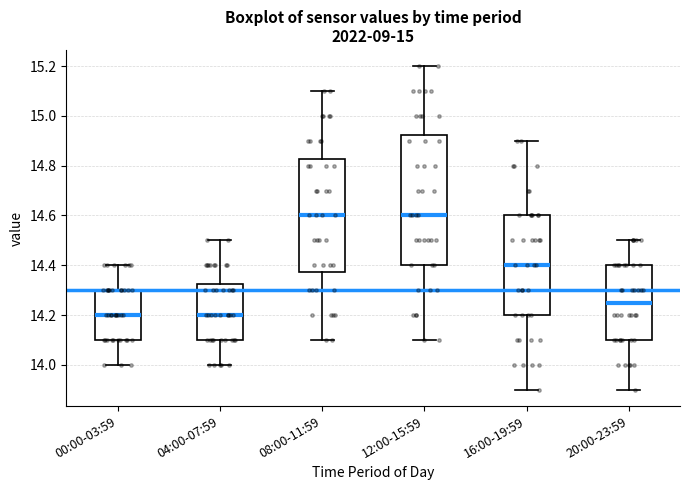

Reading left to right, transcribe this box plot: for each box, give where its median line is, the range the box spans, and where its two whiskers end, as read against the y-axis. The values are not printed on the chart, so give them approximately, as read against the axis.

00:00-03:59: median 14.20, box 14.10 to 14.30, whiskers 14.00 to 14.40
04:00-07:59: median 14.20, box 14.10 to 14.32, whiskers 14.00 to 14.50
08:00-11:59: median 14.60, box 14.38 to 14.82, whiskers 14.10 to 15.10
12:00-15:59: median 14.60, box 14.40 to 14.92, whiskers 14.10 to 15.20
16:00-19:59: median 14.40, box 14.20 to 14.60, whiskers 13.90 to 14.90
20:00-23:59: median 14.26, box 14.10 to 14.40, whiskers 13.90 to 14.50